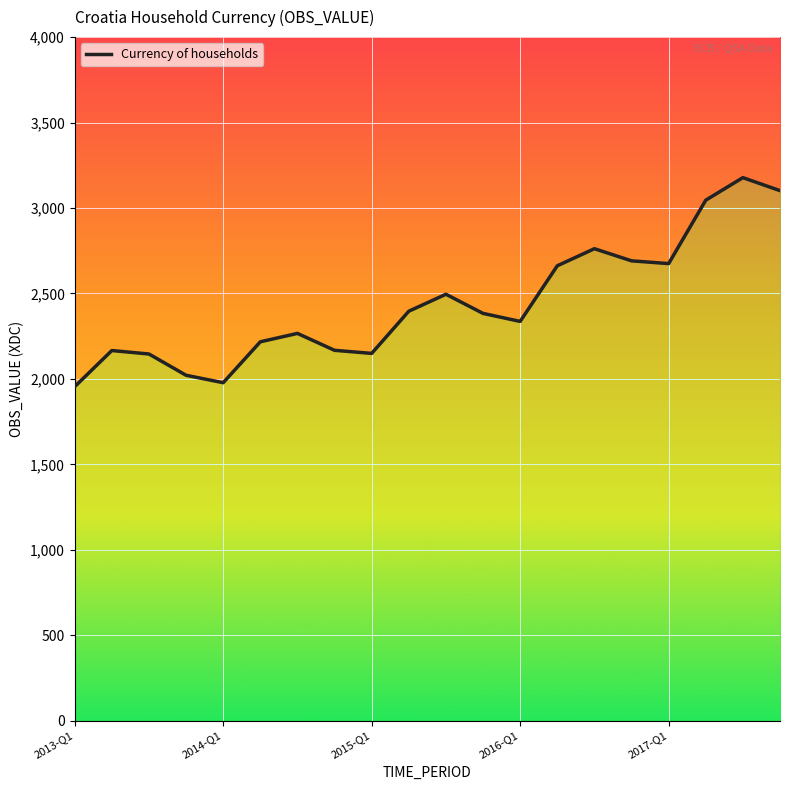

Count the number of values greater than 2383.

10